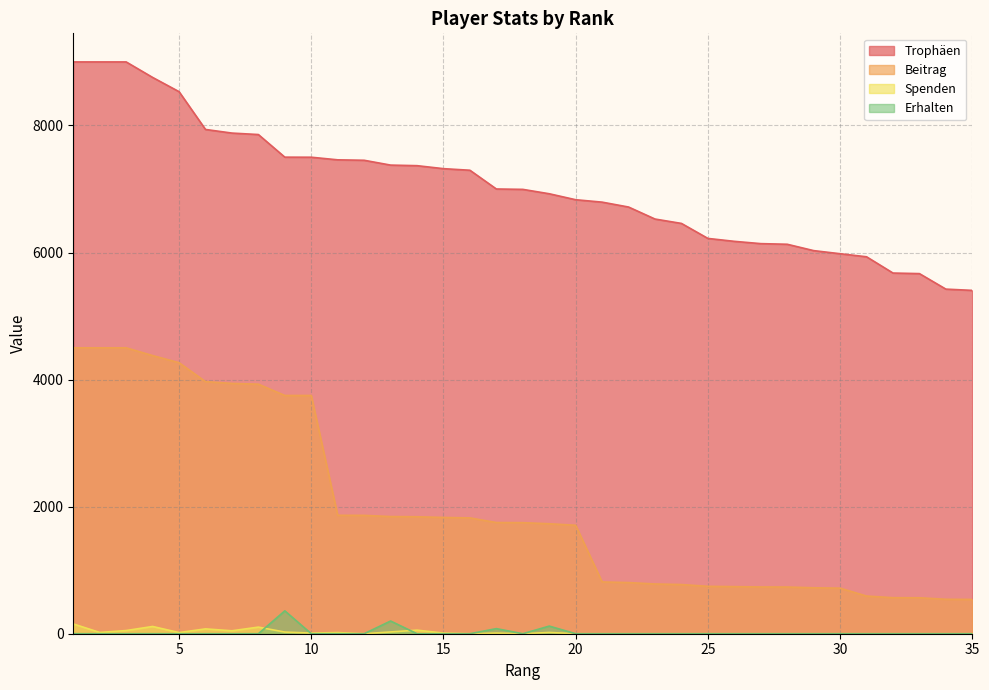

What is the difference between the maximum and second lowest values in the Spenden series?

154